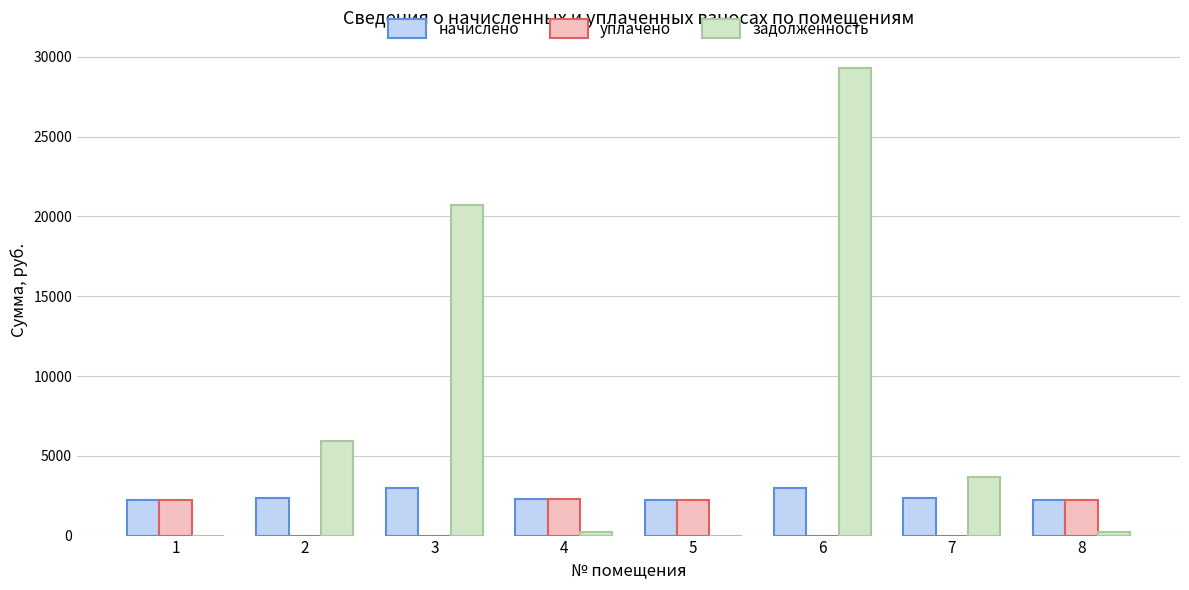

Are the bars grouped side by side (vs. stacked)?

Yes